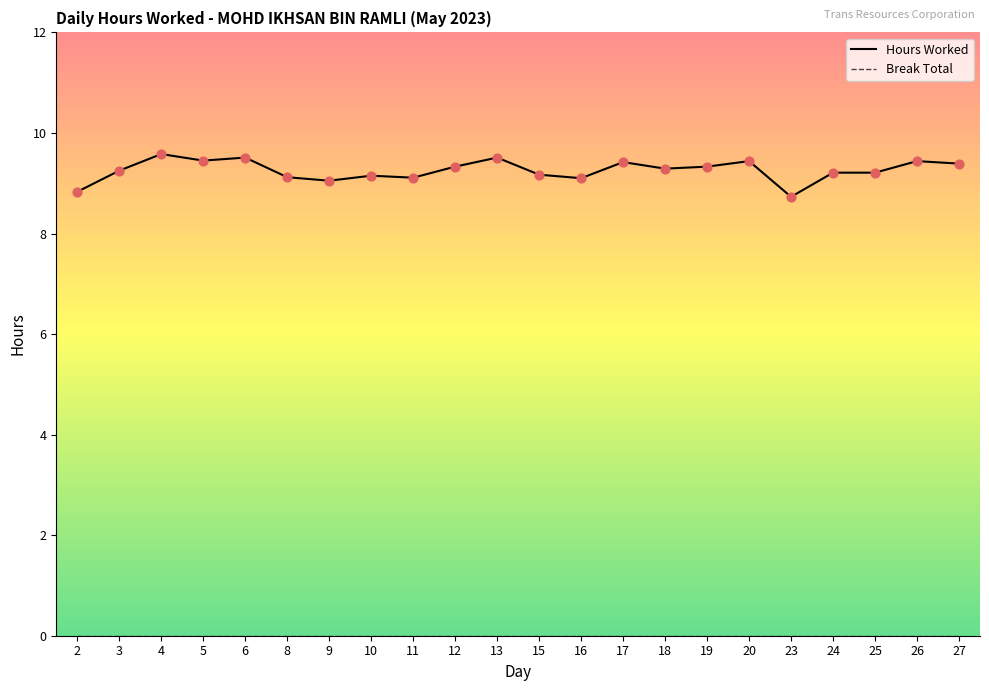

Which series has the widest spread of values?

Hours Worked